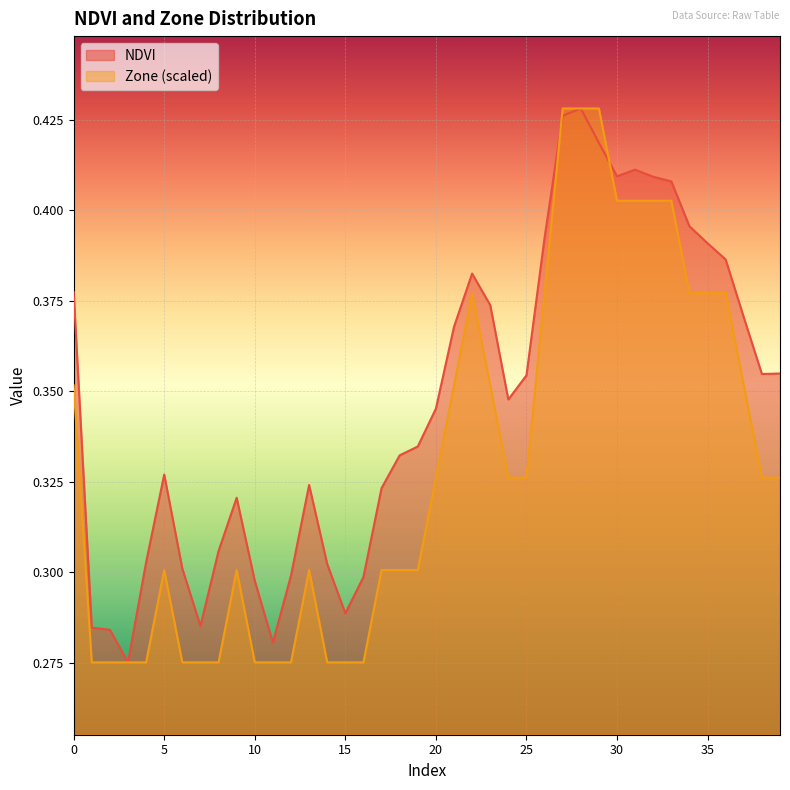

What are all the series names shown in the legend?

NDVI, Zone (scaled)